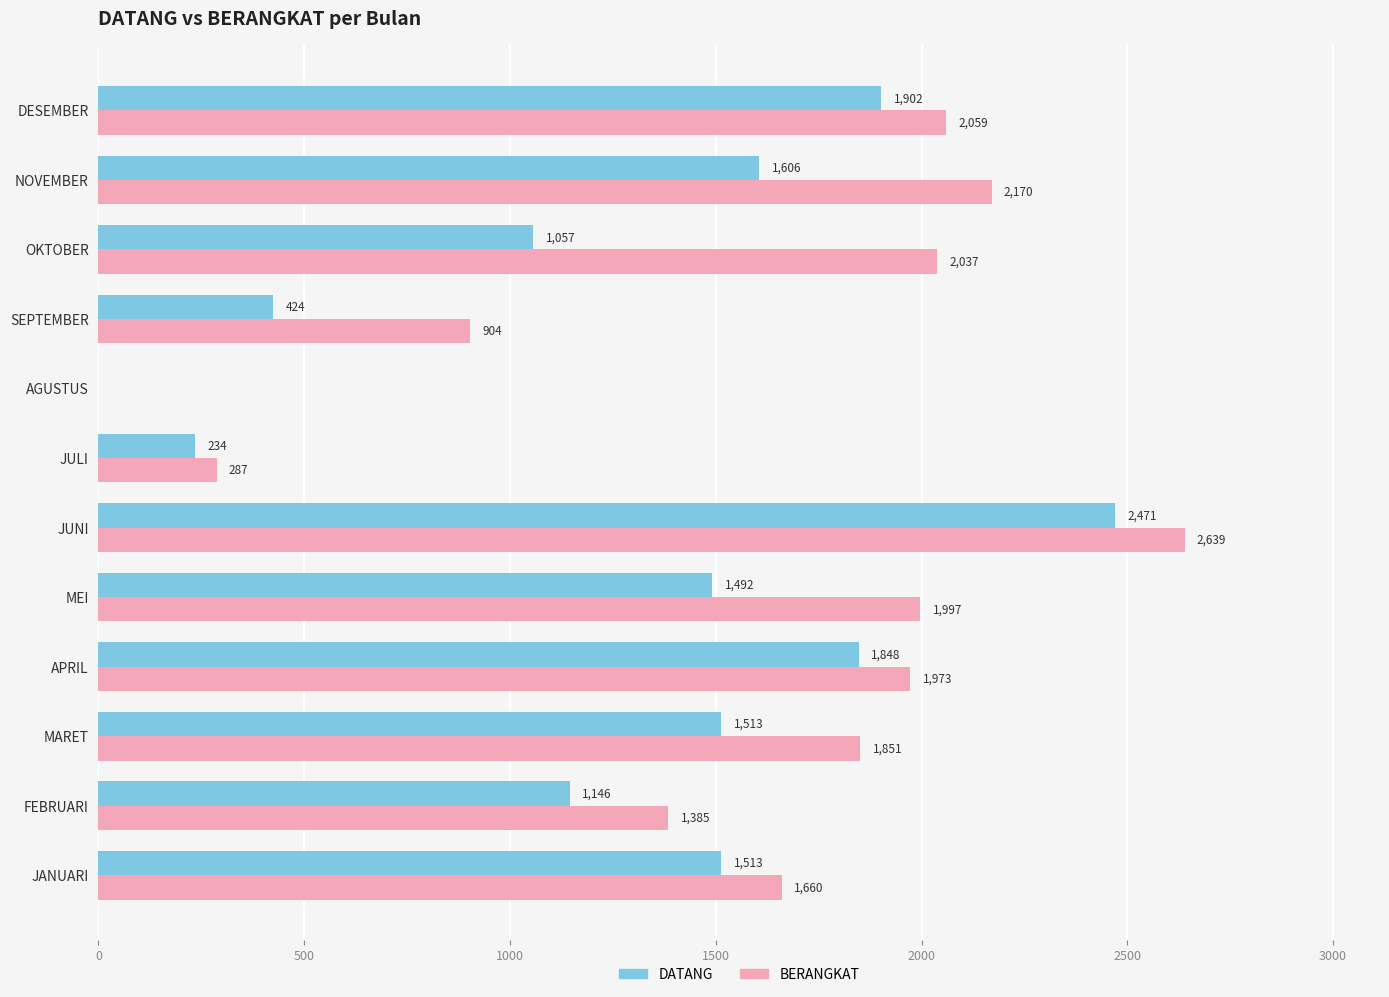

What is the sum of the BERANGKAT values at DESEMBER and APRIL?

4032